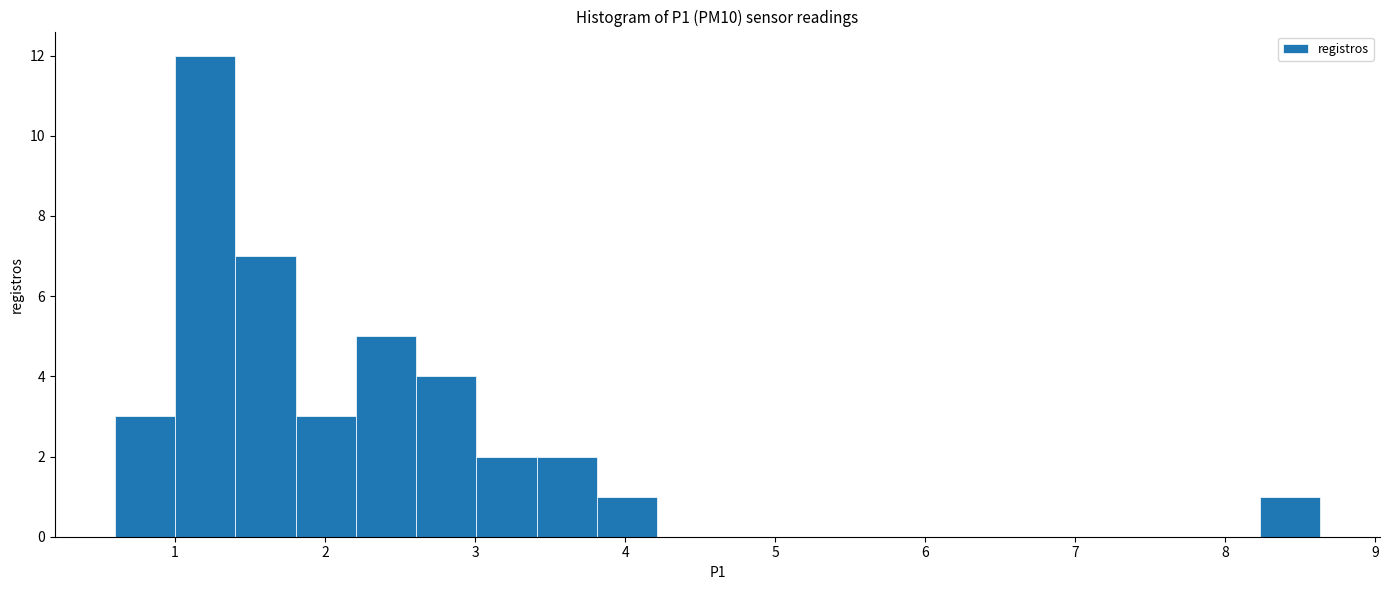

Reading left to right, list every bar in this chart as the range it spans on the x-axis followed by its height. Neither the bar edges nor the heights are printed on the chart, so give them approximately, as read against the axes.

0.6 to 1.0: 3
1.0 to 1.4: 12
1.4 to 1.8: 7
1.8 to 2.2: 3
2.2 to 2.6: 5
2.6 to 3.0: 4
3.0 to 3.4: 2
3.4 to 3.8: 2
3.8 to 4.2: 1
4.2 to 4.6: 0
4.6 to 5.0: 0
5.0 to 5.4: 0
5.4 to 5.8: 0
5.8 to 6.2: 0
6.2 to 6.6: 0
6.6 to 7.0: 0
7.0 to 7.4: 0
7.4 to 7.8: 0
7.8 to 8.2: 0
8.2 to 8.6: 1